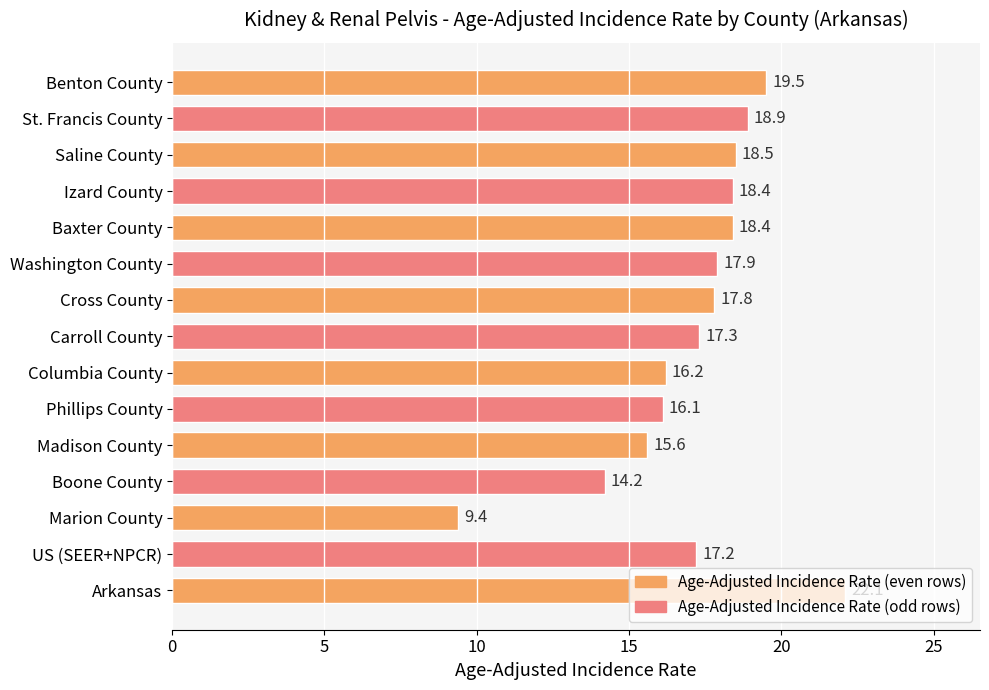

At which label is the value closest to 15?

Madison County